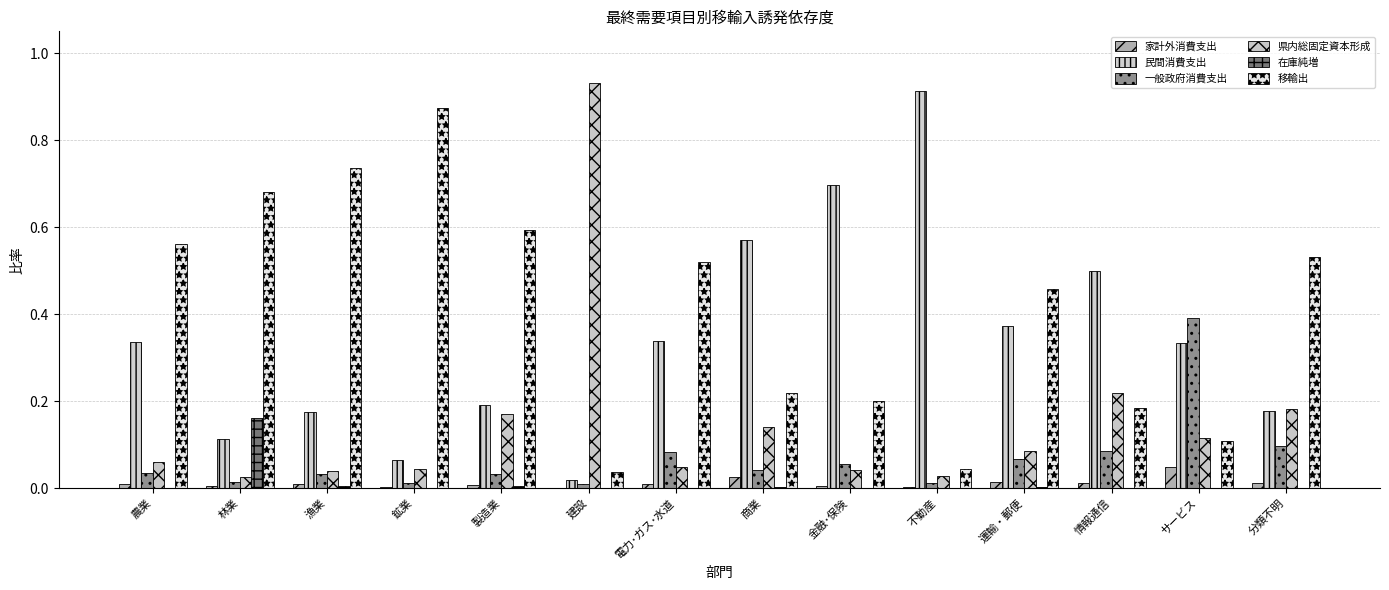

What are all the series names shown in the legend?

家計外消費支出, 民間消費支出, 一般政府消費支出, 県内総固定資本形成, 在庫純増, 移輸出